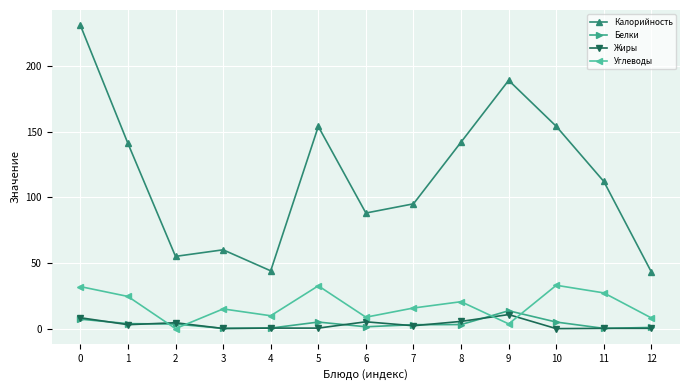

Does the chart have visible grid lines?

Yes